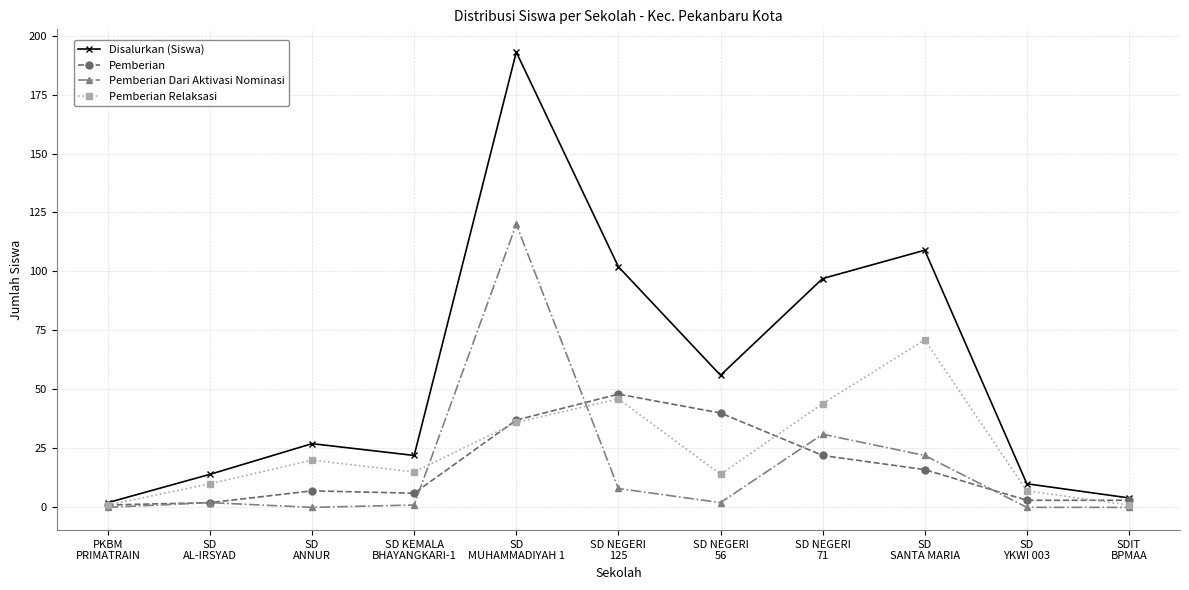

Reading left to right, what are all the values shown in this chart?

Disalurkan (Siswa): PKBM
PRIMATRAIN=2	SD
AL-IRSYAD=14	SD
ANNUR=27	SD KEMALA
BHAYANGKARI-1=22	SD
MUHAMMADIYAH 1=193	SD NEGERI
125=102	SD NEGERI
56=56	SD NEGERI
71=97	SD
SANTA MARIA=109	SD
YKWI 003=10	SDIT
BPMAA=4
Pemberian: PKBM
PRIMATRAIN=1	SD
AL-IRSYAD=2	SD
ANNUR=7	SD KEMALA
BHAYANGKARI-1=6	SD
MUHAMMADIYAH 1=37	SD NEGERI
125=48	SD NEGERI
56=40	SD NEGERI
71=22	SD
SANTA MARIA=16	SD
YKWI 003=3	SDIT
BPMAA=3
Pemberian Dari Aktivasi Nominasi: PKBM
PRIMATRAIN=0	SD
AL-IRSYAD=2	SD
ANNUR=0	SD KEMALA
BHAYANGKARI-1=1	SD
MUHAMMADIYAH 1=120	SD NEGERI
125=8	SD NEGERI
56=2	SD NEGERI
71=31	SD
SANTA MARIA=22	SD
YKWI 003=0	SDIT
BPMAA=0
Pemberian Relaksasi: PKBM
PRIMATRAIN=1	SD
AL-IRSYAD=10	SD
ANNUR=20	SD KEMALA
BHAYANGKARI-1=15	SD
MUHAMMADIYAH 1=36	SD NEGERI
125=46	SD NEGERI
56=14	SD NEGERI
71=44	SD
SANTA MARIA=71	SD
YKWI 003=7	SDIT
BPMAA=1